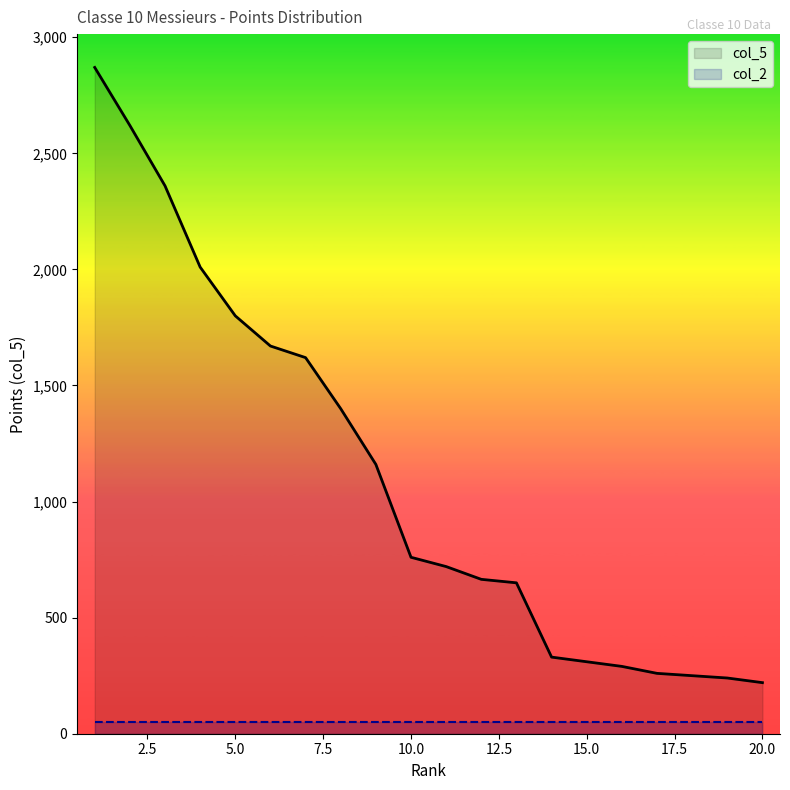

What is the highest value of the col_2 series?

50